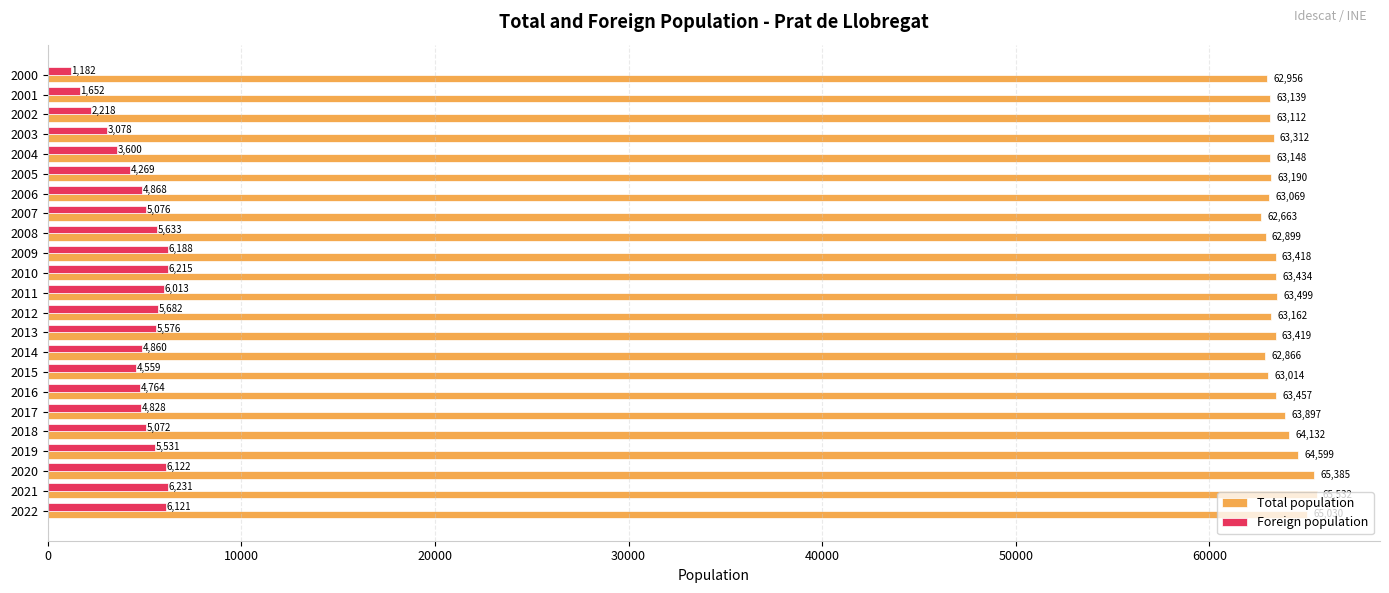

How many distinct data groups are displayed?

2